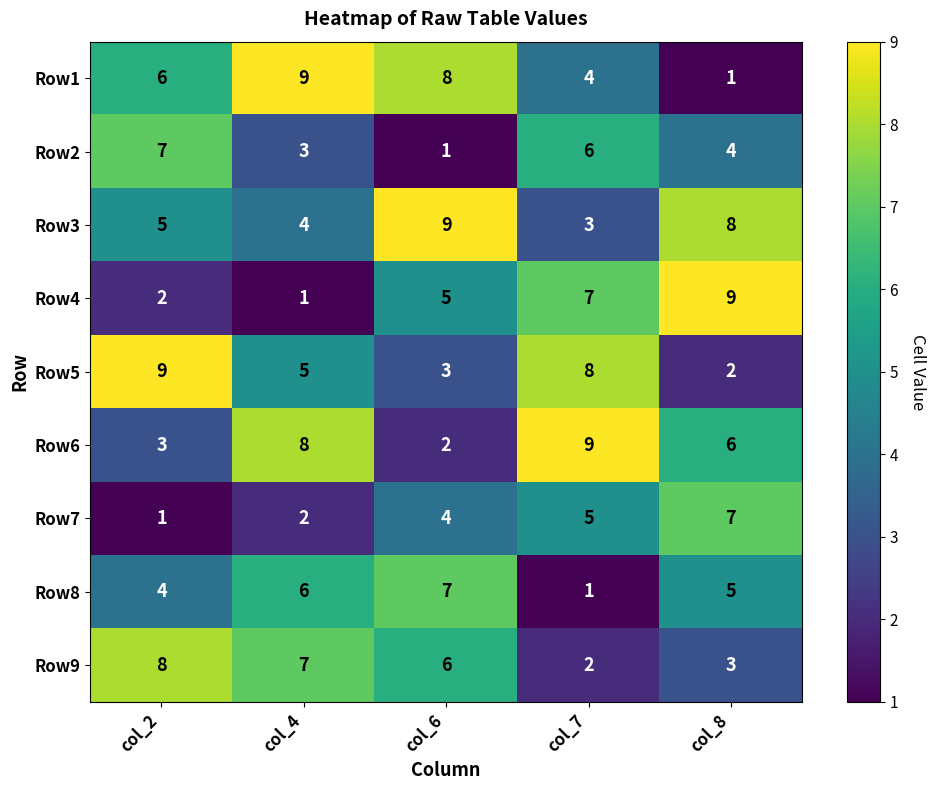

What is the difference between the maximum and minimum values in the Row1 series?

8